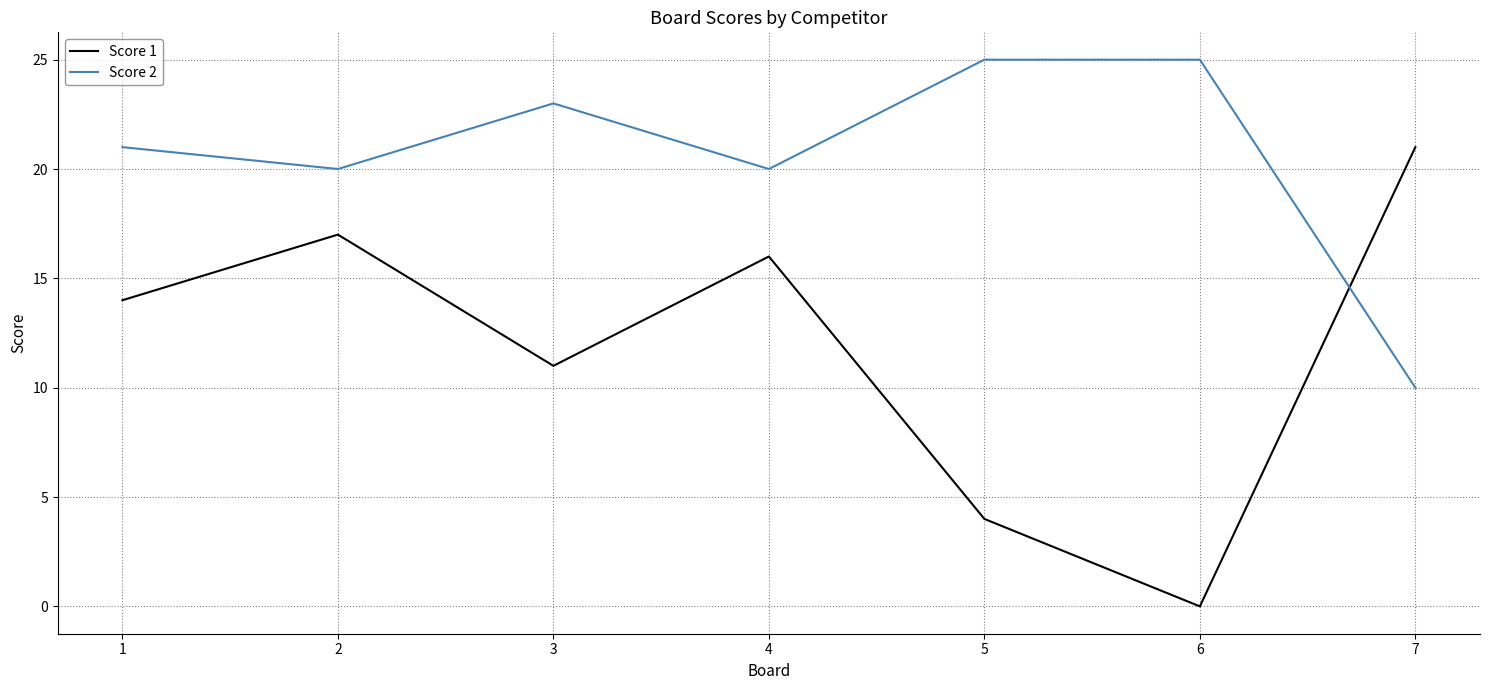

What is the total value across all series at 7?

31